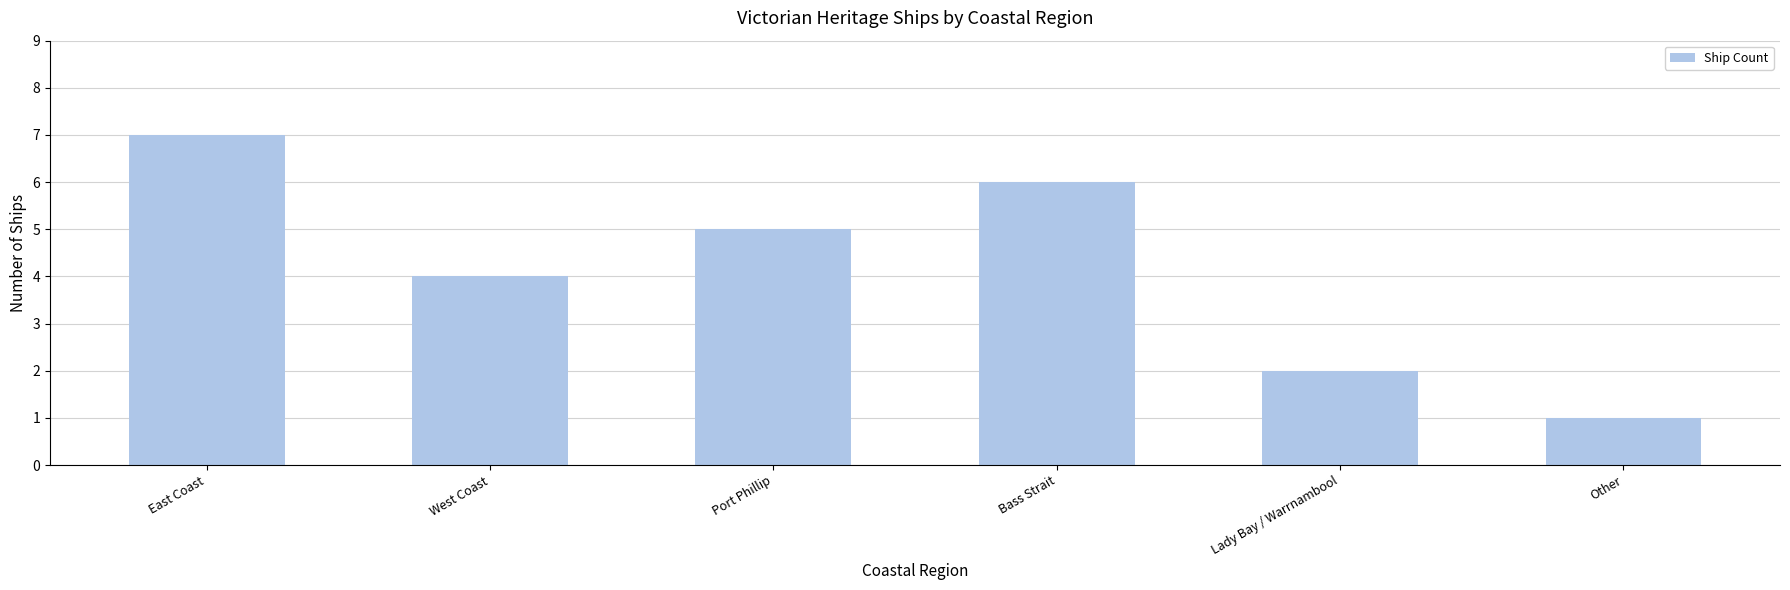

What is the difference between the second highest and second lowest values?

4